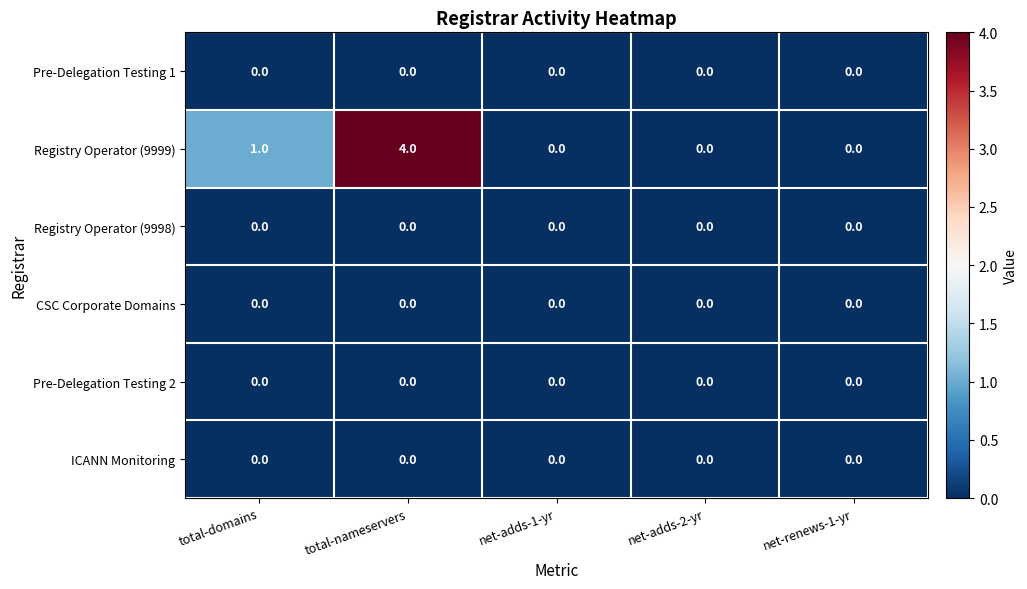

The value of Registry Operator (9999) at net-adds-1-yr is 0. True or false?

True